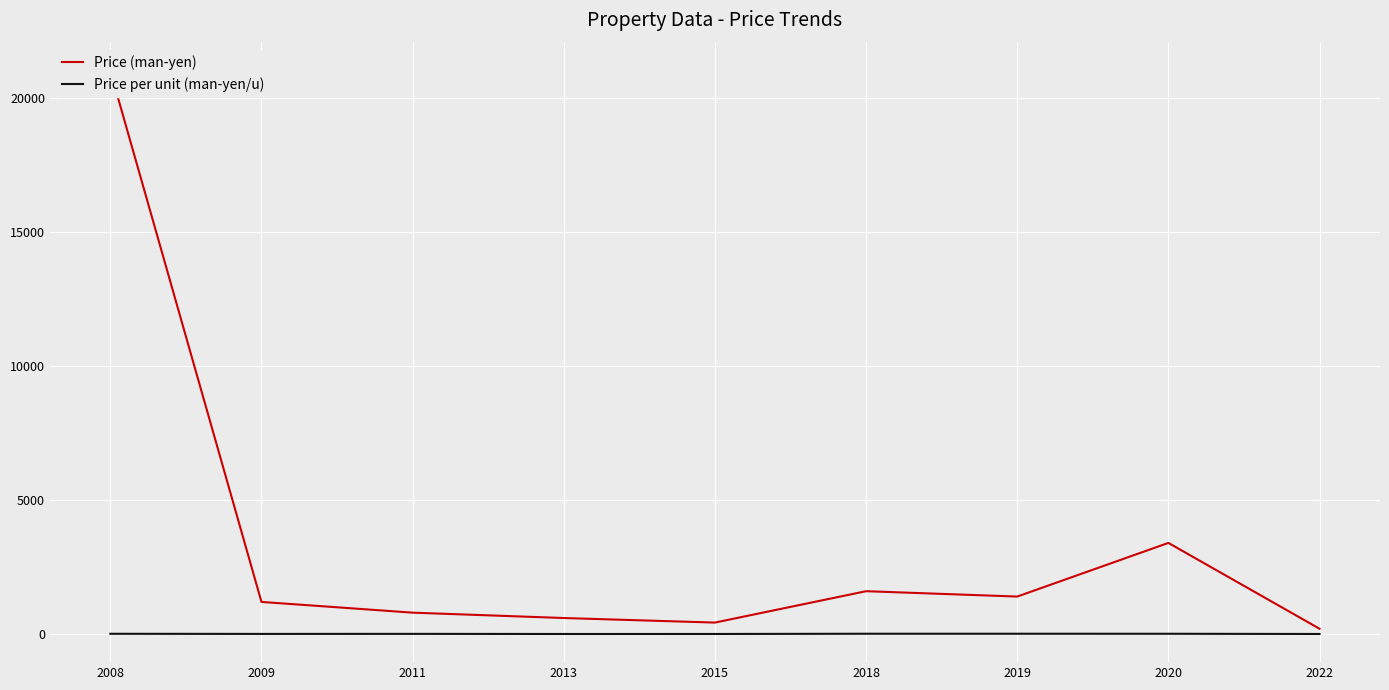

What is the difference between the second highest and second lowest values in the Price per unit (man-yen/u) series?

8.9